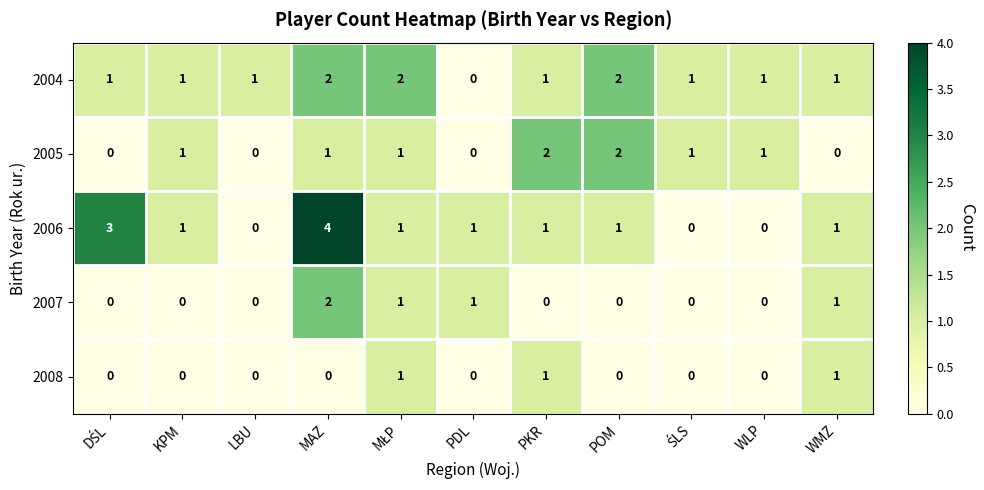

The value of 2007 at WMZ is 1. True or false?

True